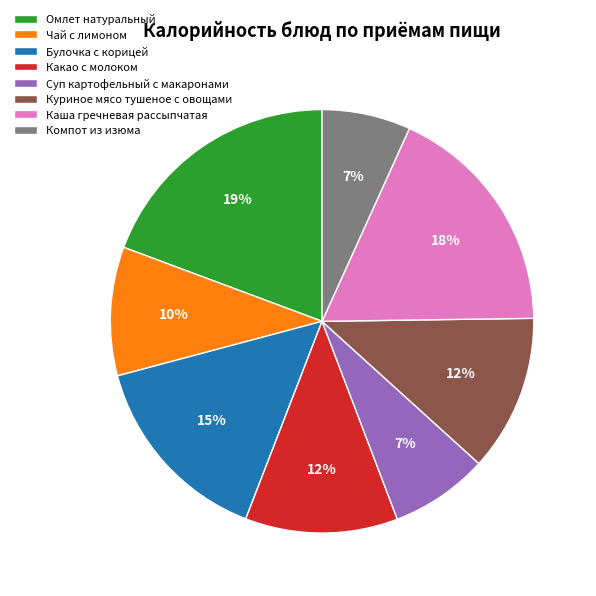

Is Омлет натуральный the majority of the pie?

No